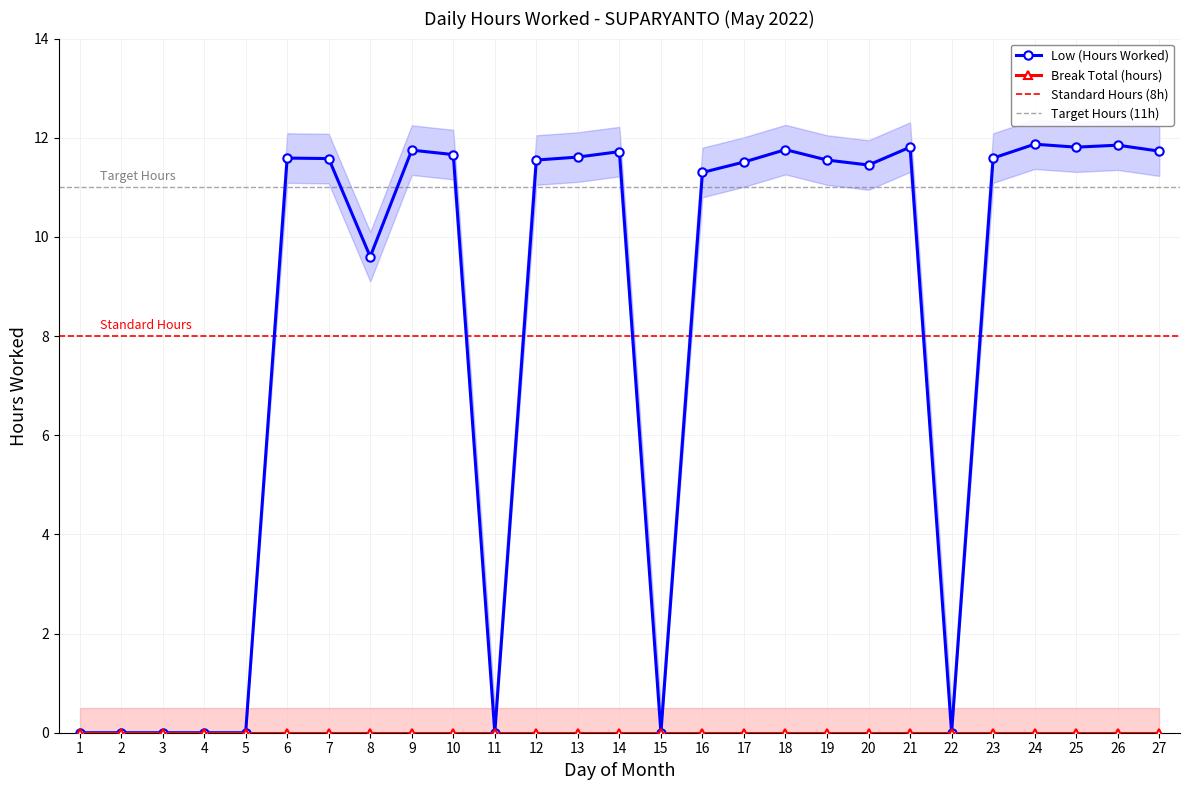

The value at 18 is 11.8. True or false?

True